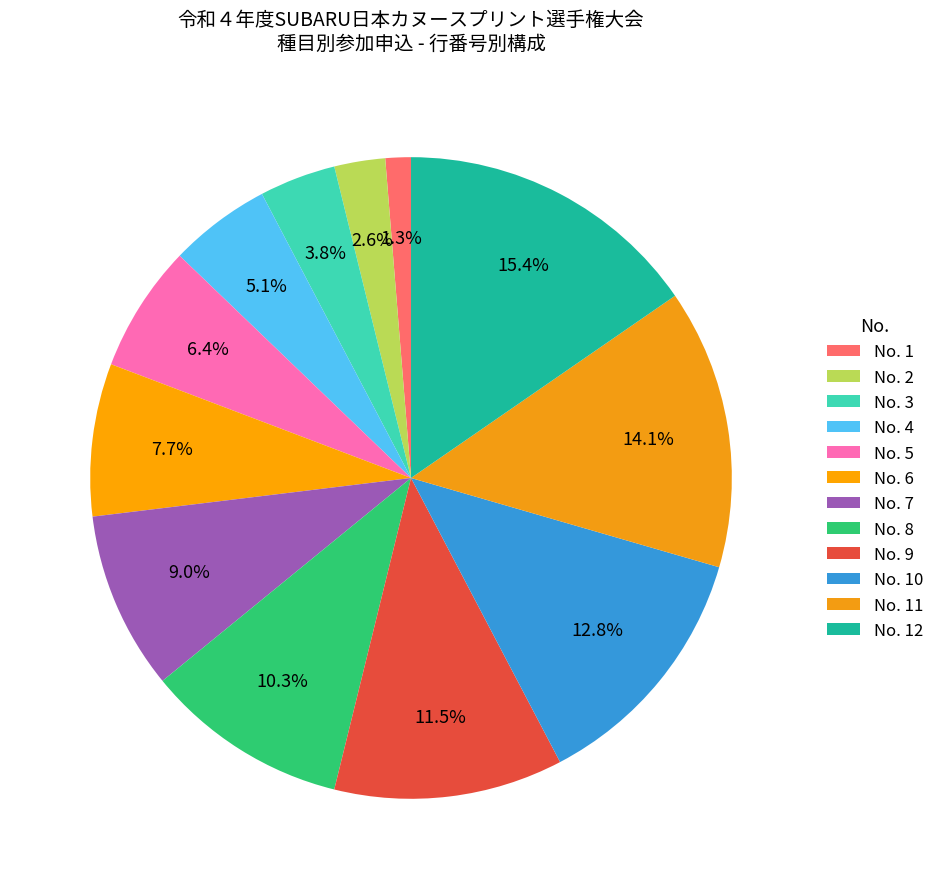

What is the largest slice in the pie chart?

No. 12